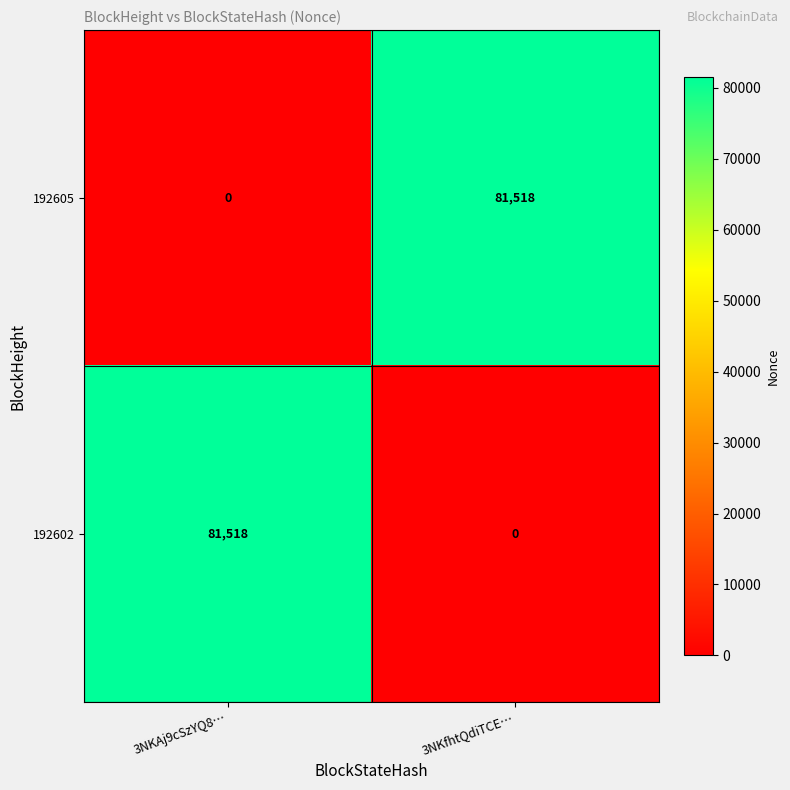

At 3NKfhtQdiTCE…, list the series in order from largest to smallest.

192605, 192602